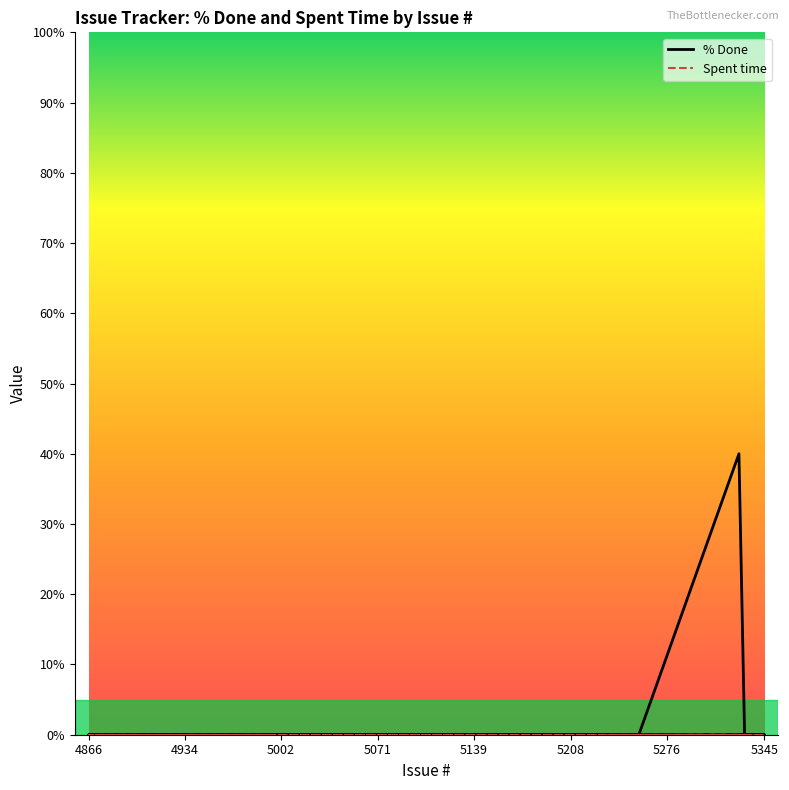

The % Done series shows 27 at 4934. True or false?

False